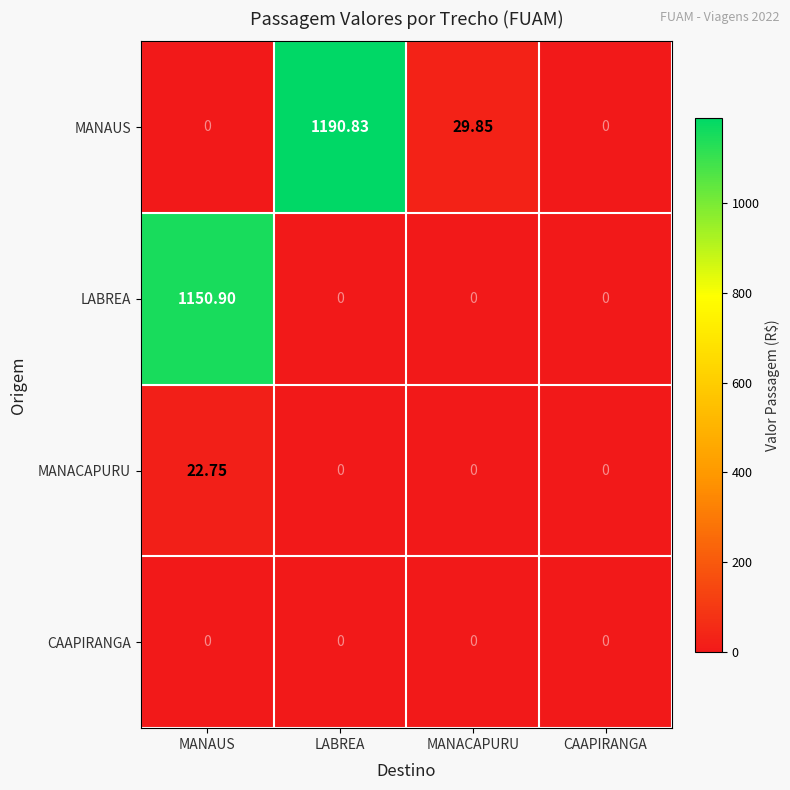

At which category is the sum across all series the highest?

LABREA